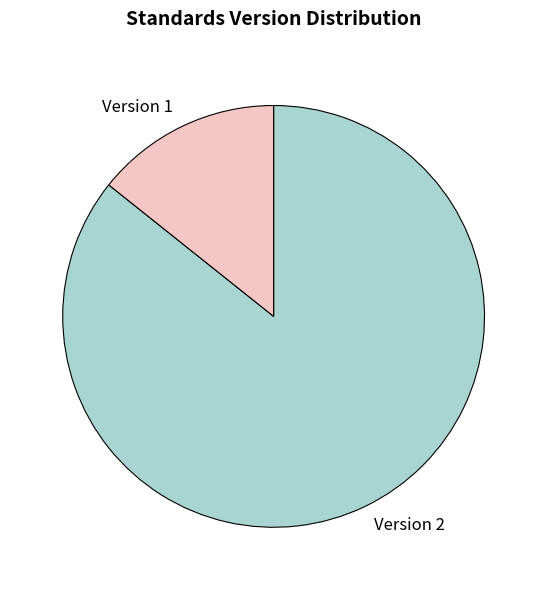

Is there a majority slice in this chart?

Yes